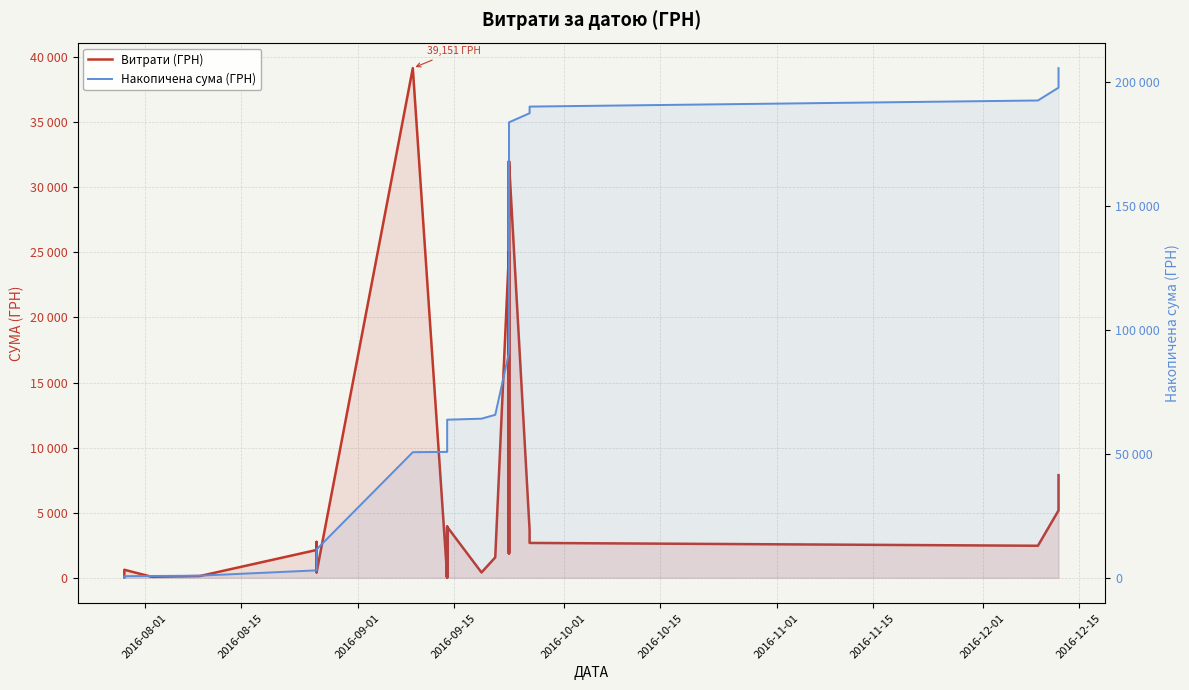

What is the sum of all Накопичена сума (ГРН) values?

2884681.2